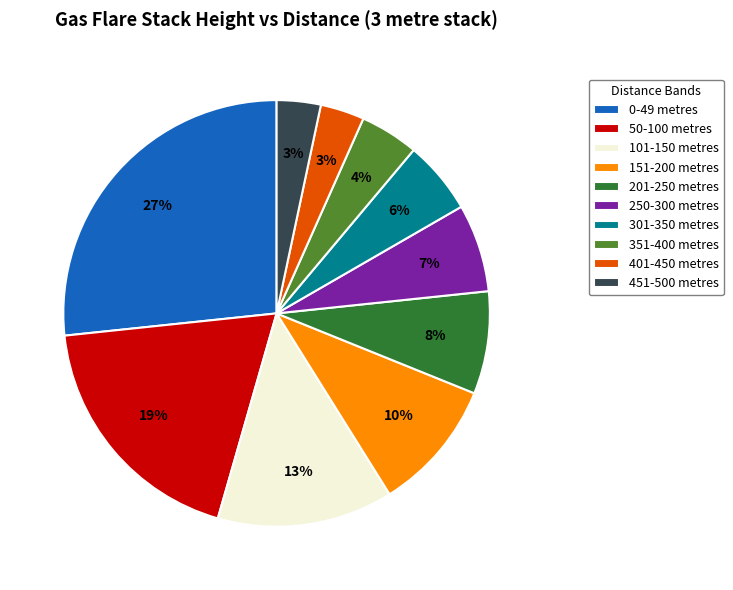

How many segments does this pie chart have?

10